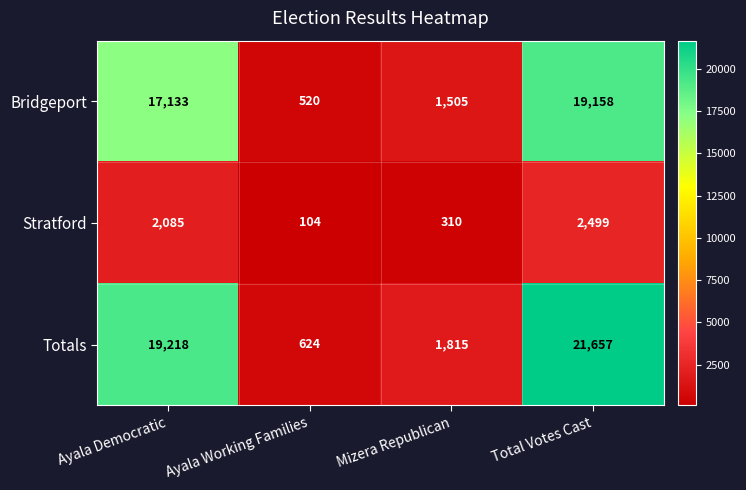

Which series has the largest total across all categories?

Totals